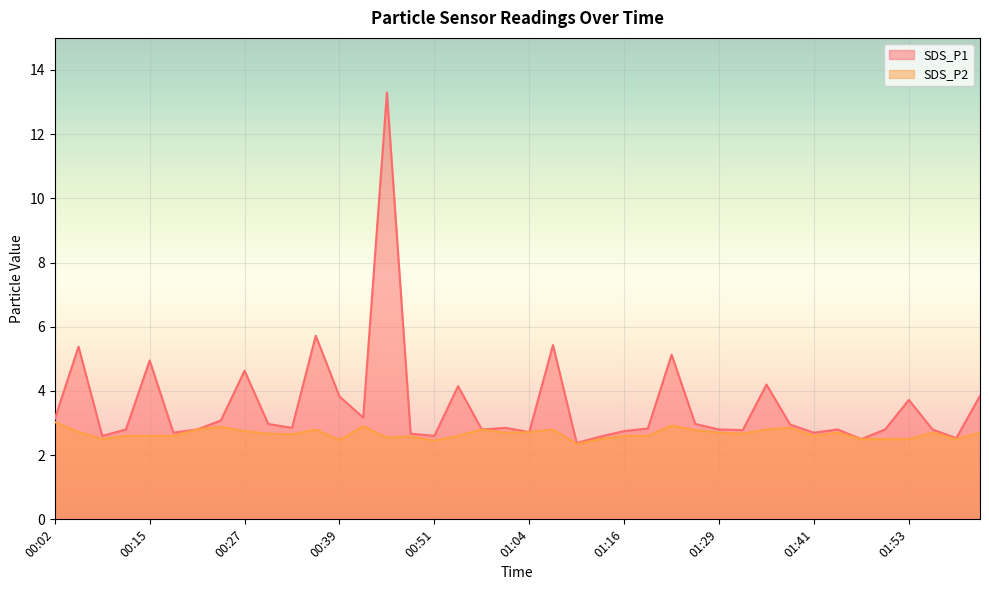

Which series has the widest spread of values?

SDS_P1